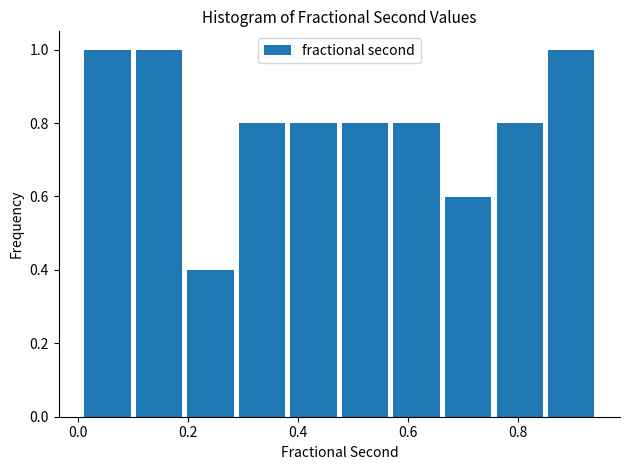

Reading left to right, list every bar in this chart as the range it spans on the x-axis followed by its height. Neither the bar edges nor the heights are printed on the chart, so give them approximately, as read against the axes.

0.02 to 0.10: 1.0
0.10 to 0.20: 1.0
0.20 to 0.30: 0.4
0.30 to 0.38: 0.8
0.38 to 0.48: 0.8
0.48 to 0.58: 0.8
0.58 to 0.66: 0.8
0.66 to 0.76: 0.6
0.76 to 0.86: 0.8
0.86 to 0.94: 1.0